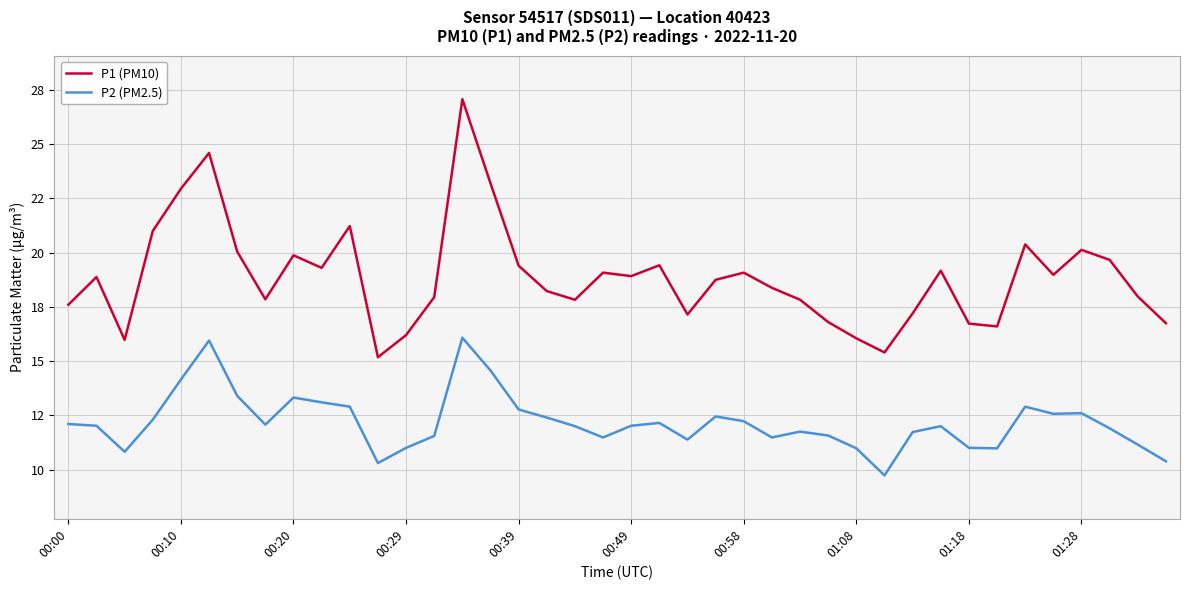

What is the maximum value for P2 (PM2.5)?

16.1